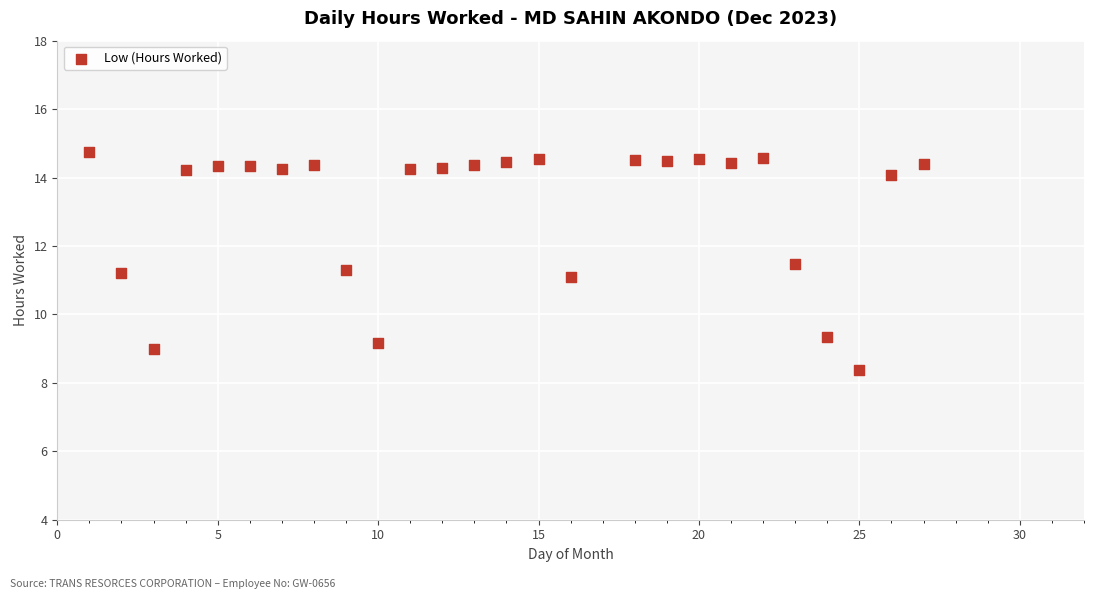

What is the range of Y values (max minus min)?

6.4